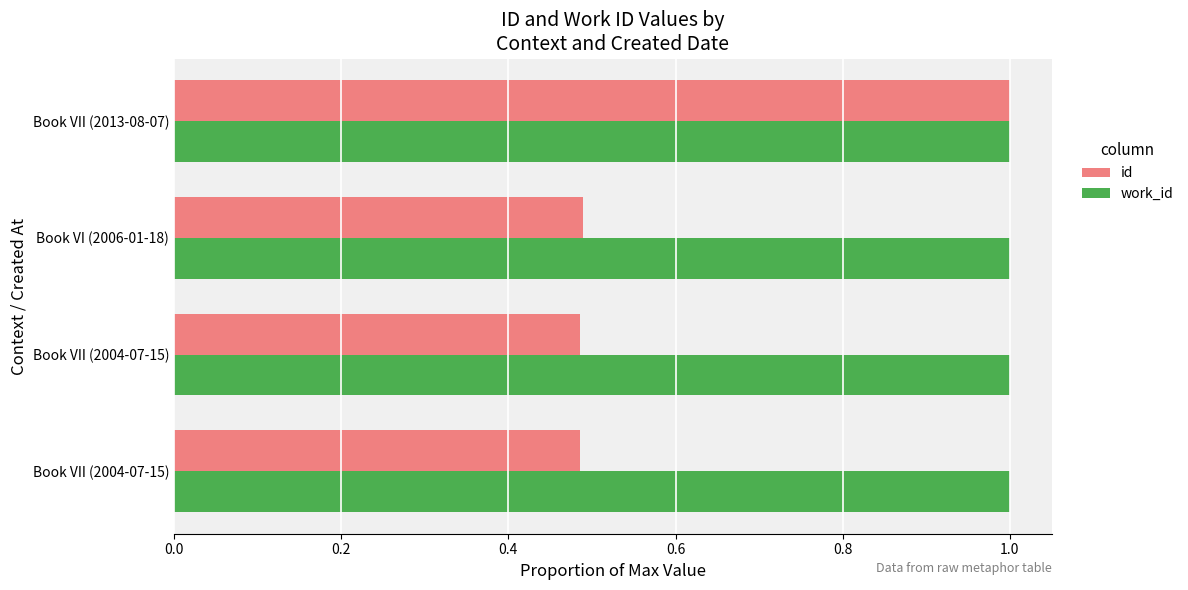

What are all the series names shown in the legend?

id, work_id